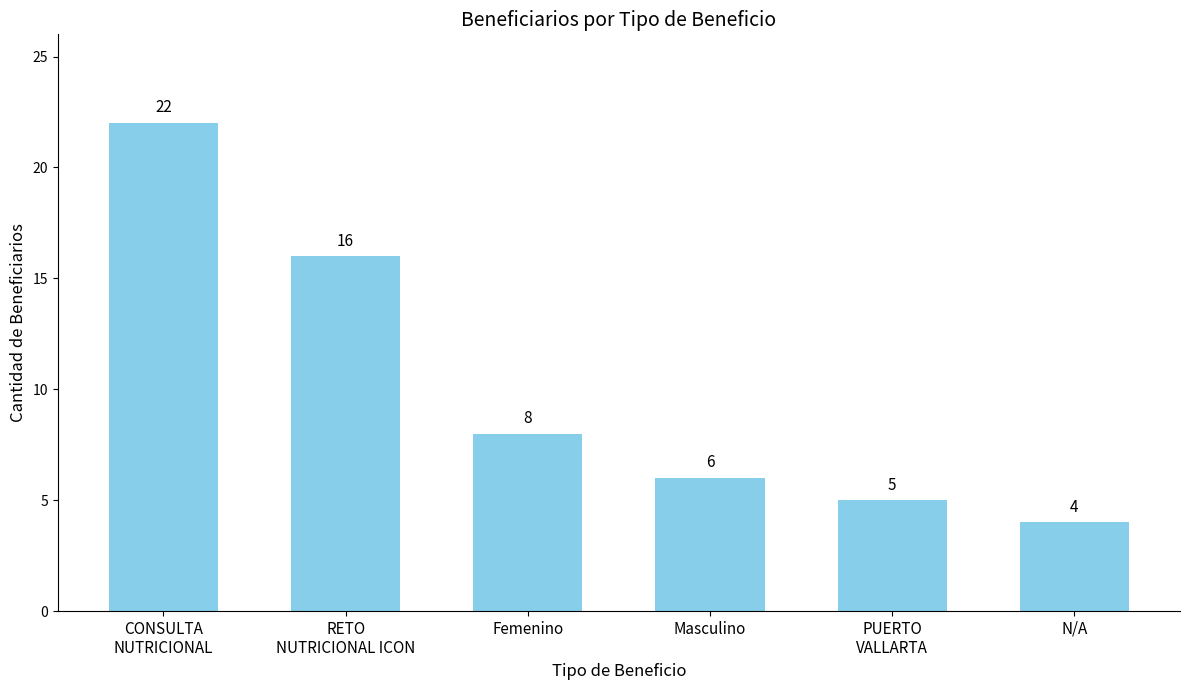

Rank the categories by value from highest to lowest.

CONSULTA
NUTRICIONAL, RETO
NUTRICIONAL ICON, Femenino, Masculino, PUERTO
VALLARTA, N/A